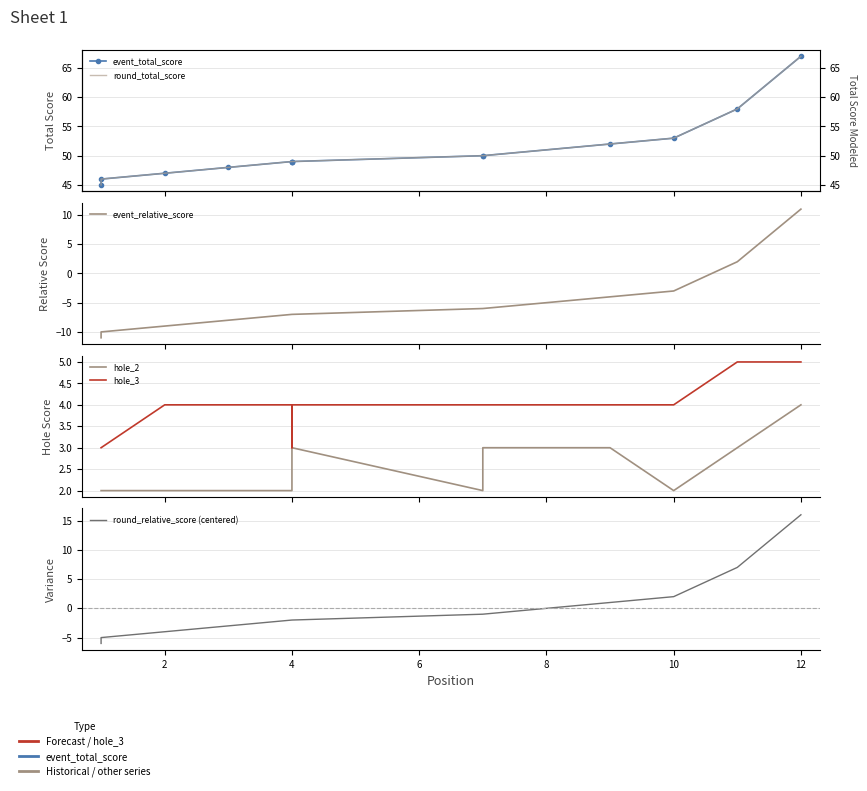

Which series has the largest range (max minus min)?

event_total_score